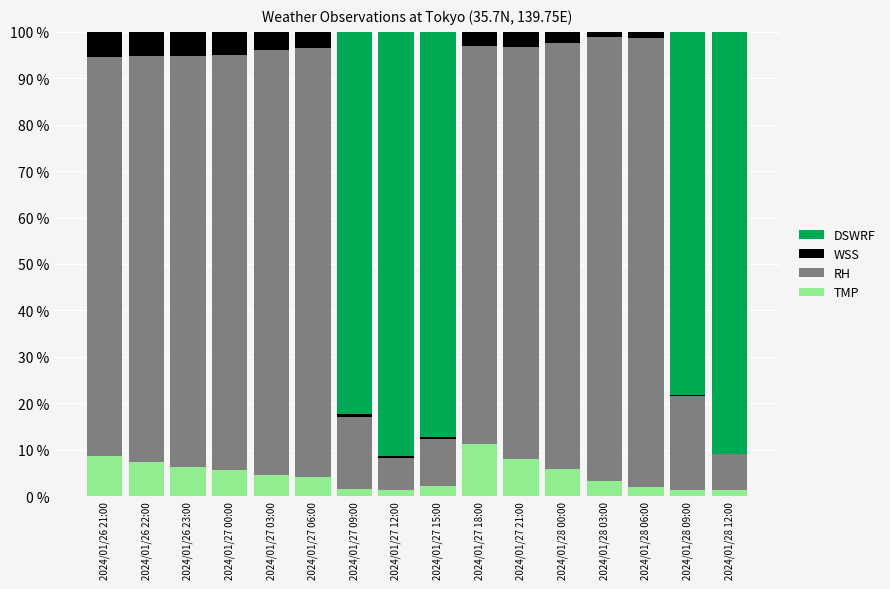

What is the highest value of the TMP series?

11.3